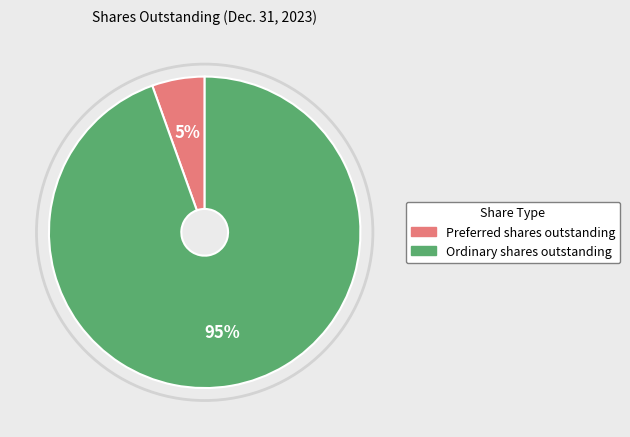

To the nearest percent, what percentage of the pie is Preferred shares outstanding?

5%